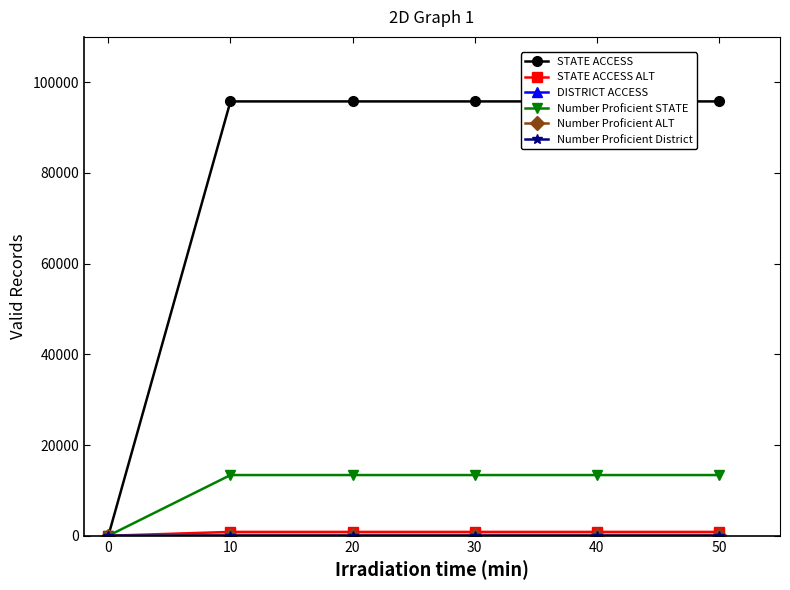

Reading left to right, list all the values displayed in this chart.

STATE ACCESS: 0	95772	95772	95772	95772	95772
STATE ACCESS ALT: 0	850	850	850	850	850
DISTRICT ACCESS: 0	28	28	28	28	28
Number Proficient STATE: 0	13385	13385	13385	13385	13385
Number Proficient ALT: 0	185	185	185	185	185
Number Proficient District: 0	3	3	3	3	3